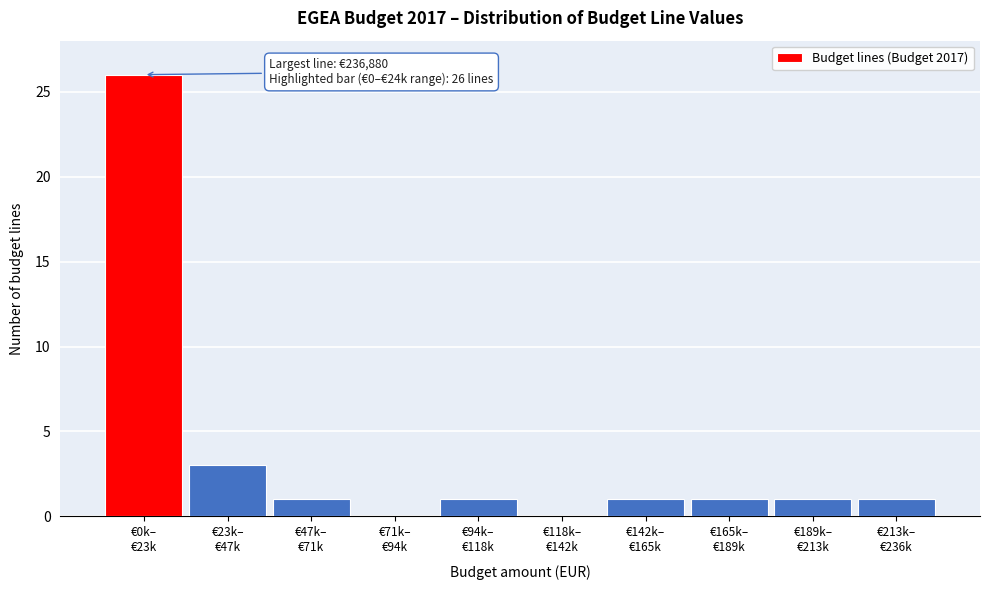

What is the greatest value displayed?

26